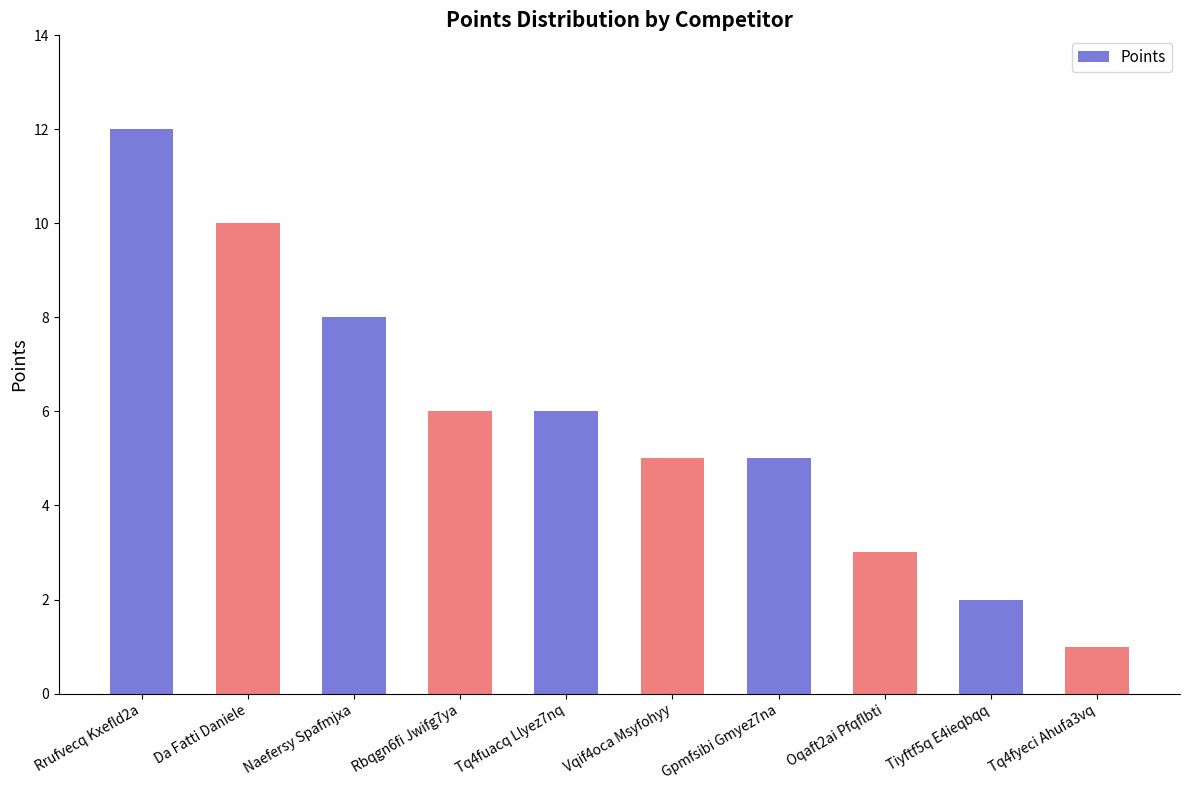

True or false: the data shows 5 at Gpmfsibi Gmyez7na.

True